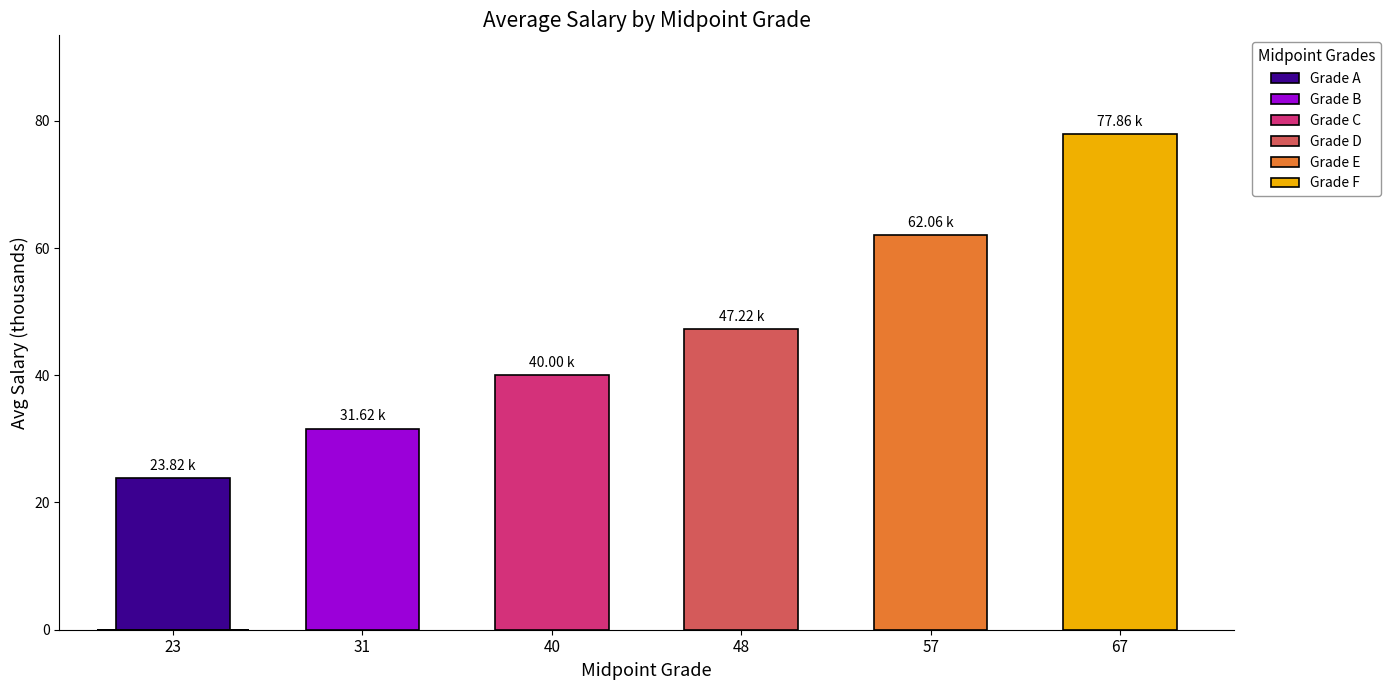

List the labels in order of value, smallest first.

23, 31, 40, 48, 57, 67